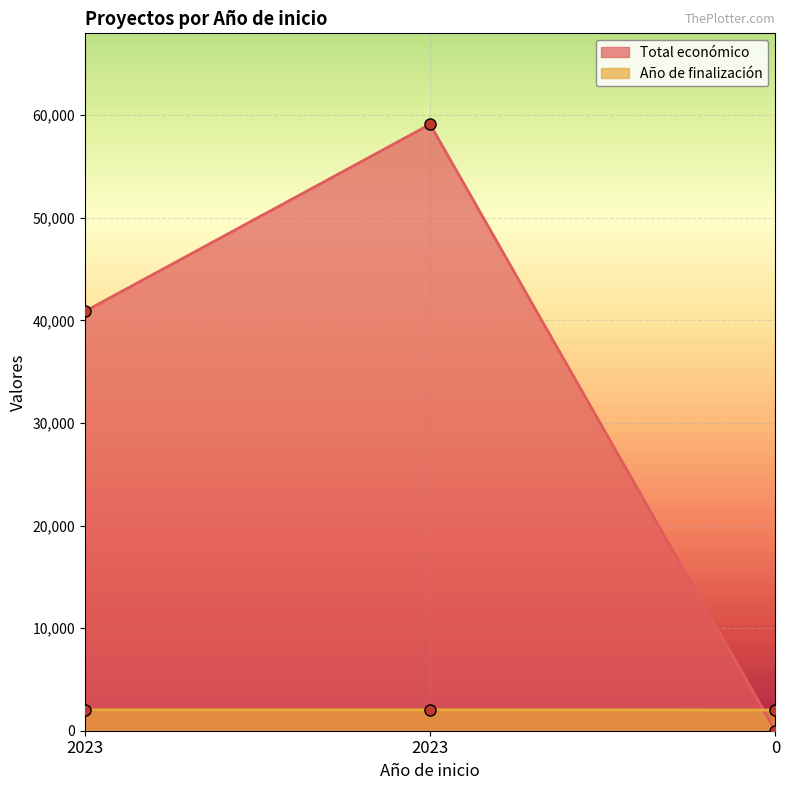

Reading left to right, what are all the values shown in this chart?

Total económico: 40876	59106	0
Año de finalización: 2037	2037	2023